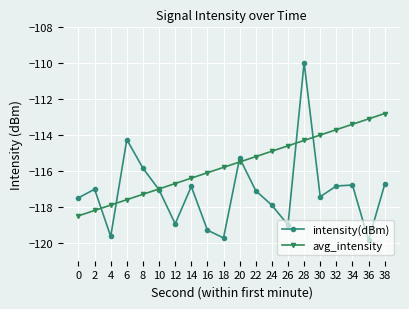

What is the difference between the avg_intensity values at 24 and 18?

0.9